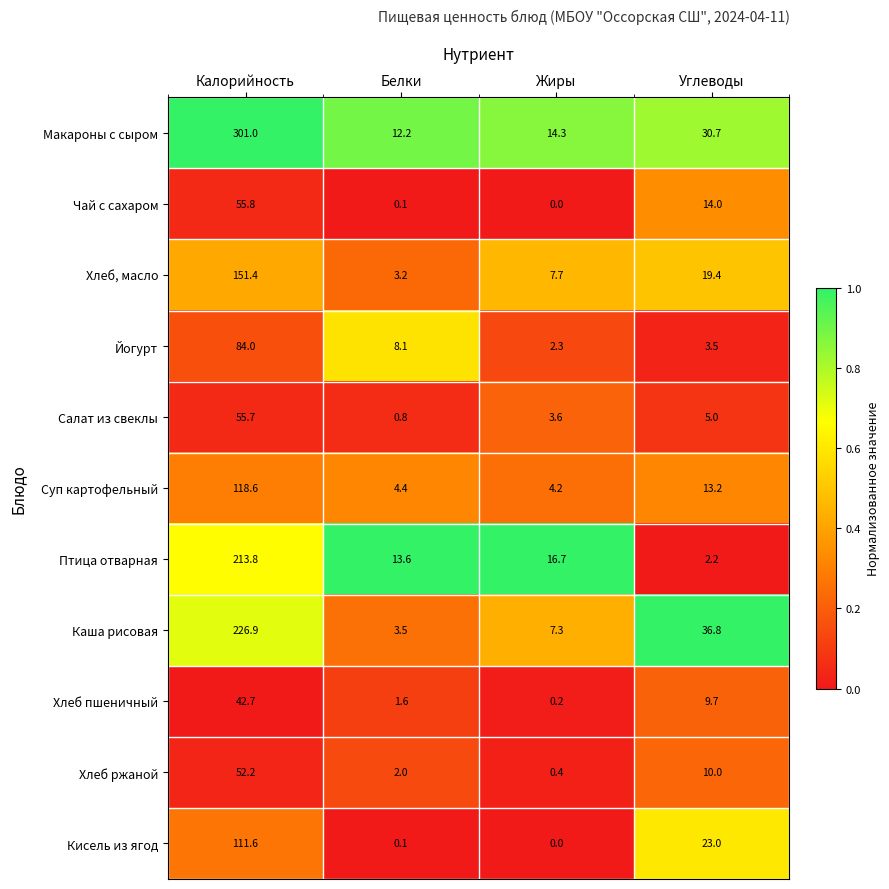

How many values in the Кисель из ягод series are below 23?

2